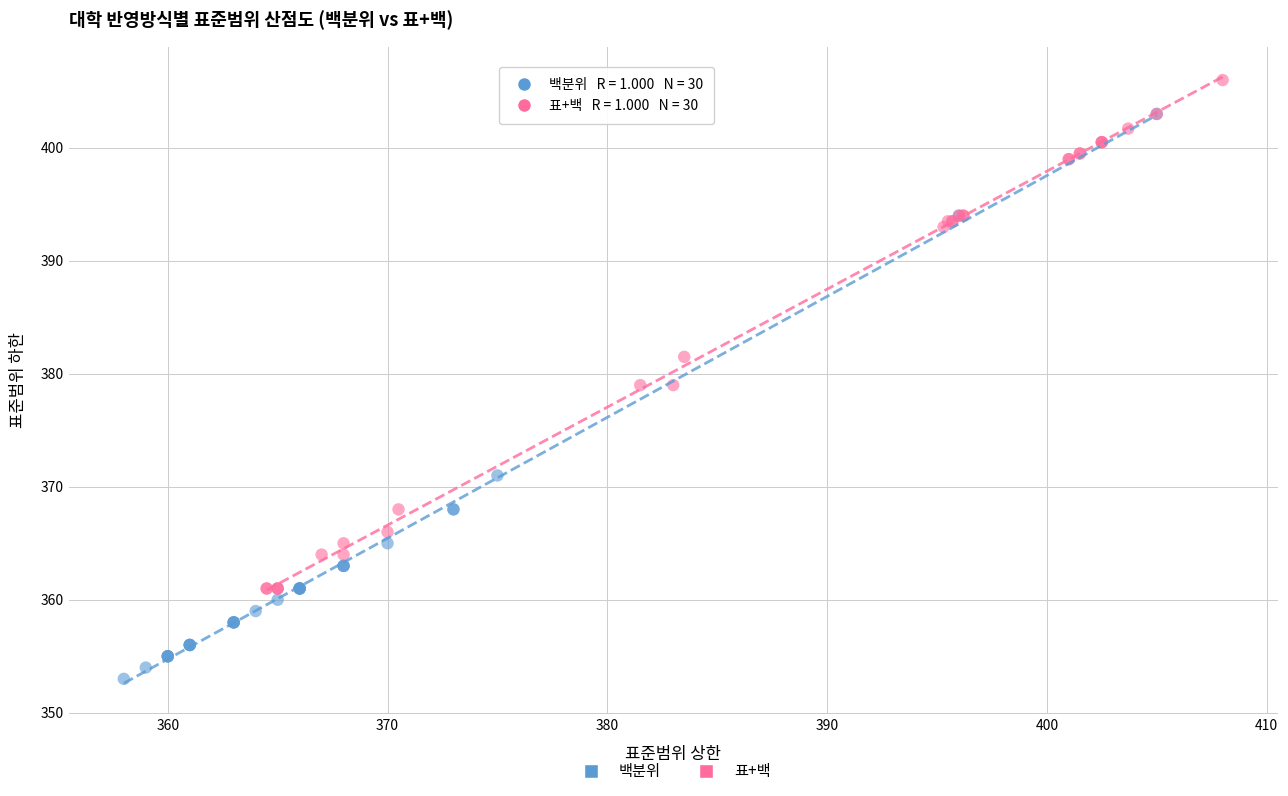

Which series contains the highest Y value?

표+백